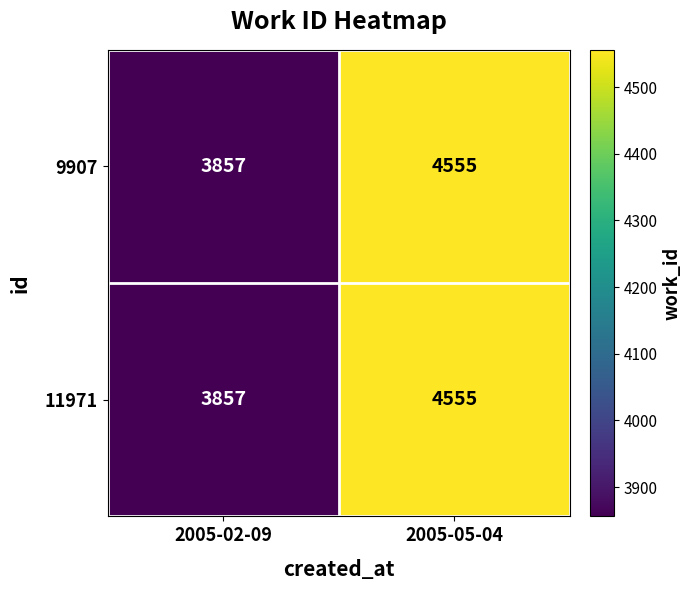

List the labels in order of 11971 value, largest first.

2005-05-04, 2005-02-09